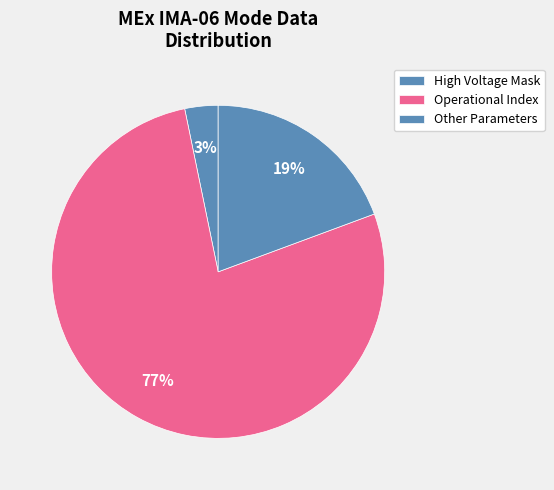

What is the smallest slice in the pie chart?

High Voltage Mask